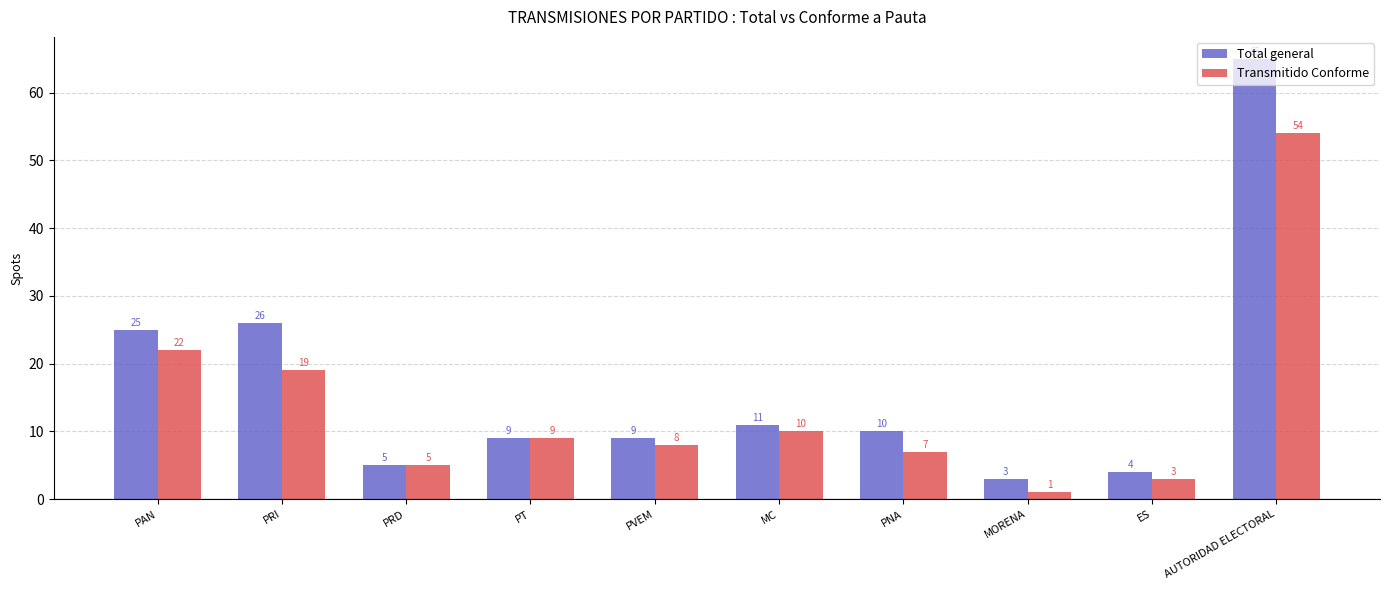

What is the average value of the Total general series?

17